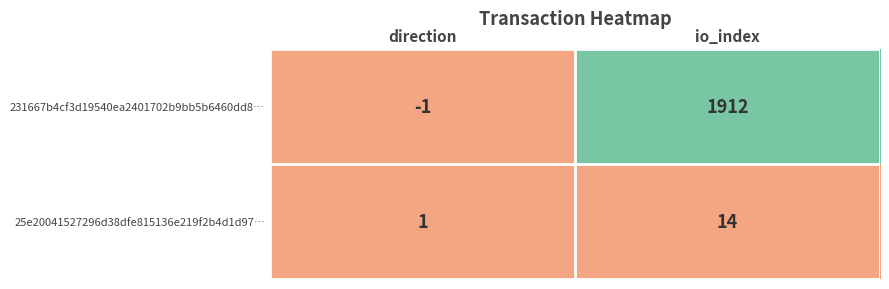

What is the difference between the maximum and minimum values in the 231667b4cf3d19540ea2401702b9bb5b6460dd8… series?

1913